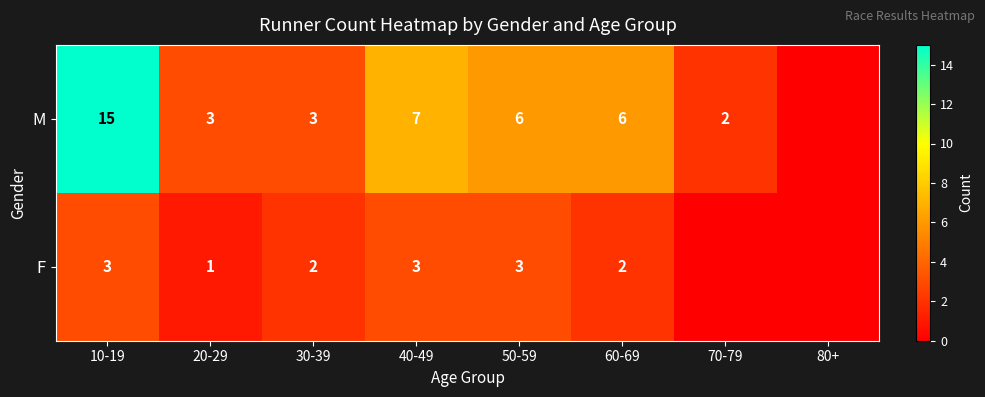

At 40-49, list the series in order from largest to smallest.

M, F